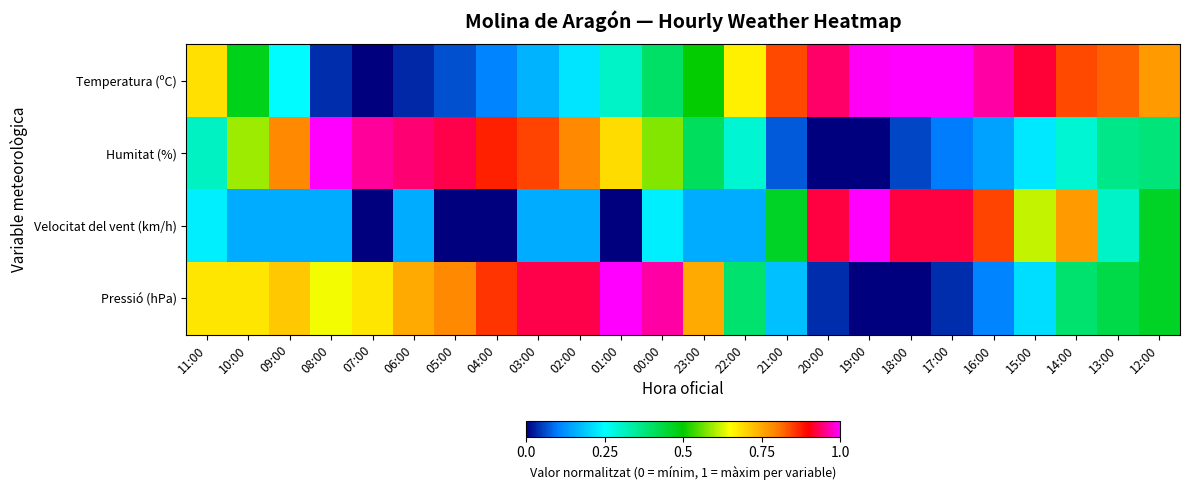

Reading left to right, list all the values displayed in this chart.

Temperatura (ºC): 11:00=0.7	10:00=0.5	09:00=0.2	08:00=0.0	07:00=0.0	06:00=0.0	05:00=0.1	04:00=0.1	03:00=0.2	02:00=0.2	01:00=0.3	00:00=0.4	23:00=0.5	22:00=0.7	21:00=0.8	20:00=0.9	19:00=1.0	18:00=1.0	17:00=1.0	16:00=1.0	15:00=0.9	14:00=0.8	13:00=0.8	12:00=0.8
Humitat (%): 11:00=0.3	10:00=0.6	09:00=0.8	08:00=1.0	07:00=1.0	06:00=0.9	05:00=0.9	04:00=0.9	03:00=0.8	02:00=0.8	01:00=0.7	00:00=0.6	23:00=0.4	22:00=0.3	21:00=0.1	20:00=0.0	19:00=0.0	18:00=0.1	17:00=0.1	16:00=0.1	15:00=0.2	14:00=0.3	13:00=0.4	12:00=0.4
Velocitat del vent (km/h): 11:00=0.2	10:00=0.2	09:00=0.2	08:00=0.2	07:00=0.0	06:00=0.2	05:00=0.0	04:00=0.0	03:00=0.2	02:00=0.2	01:00=0.0	00:00=0.2	23:00=0.2	22:00=0.2	21:00=0.5	20:00=0.9	19:00=1.0	18:00=0.9	17:00=0.9	16:00=0.8	15:00=0.6	14:00=0.8	13:00=0.3	12:00=0.5
Pressió (hPa): 11:00=0.7	10:00=0.7	09:00=0.7	08:00=0.6	07:00=0.7	06:00=0.7	05:00=0.8	04:00=0.9	03:00=0.9	02:00=0.9	01:00=1.0	00:00=1.0	23:00=0.7	22:00=0.4	21:00=0.2	20:00=0.0	19:00=0.0	18:00=0.0	17:00=0.0	16:00=0.1	15:00=0.2	14:00=0.4	13:00=0.4	12:00=0.5